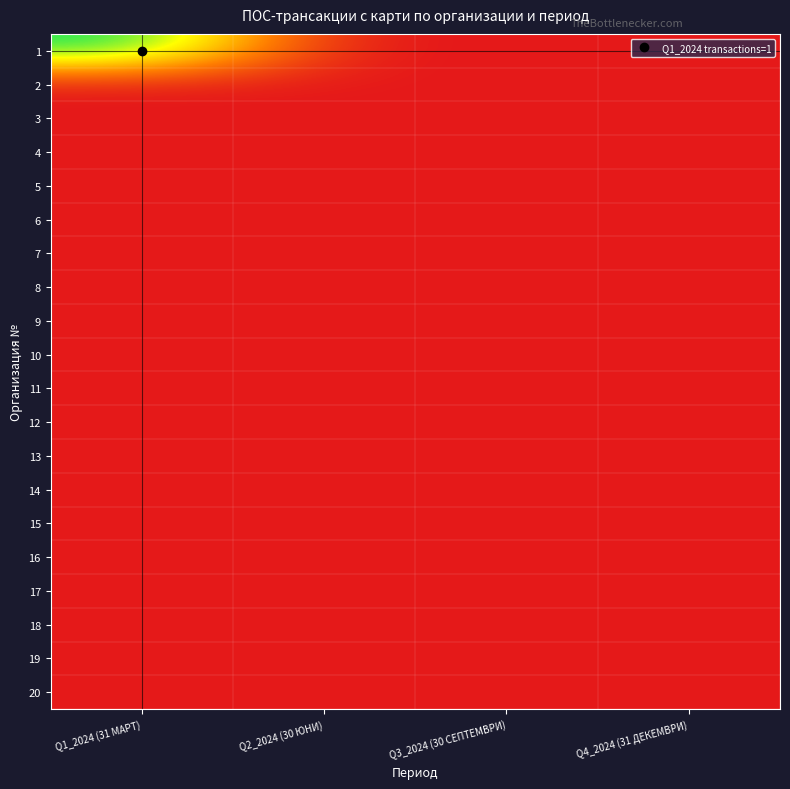

Rank the series at Q2_2024 (30 ЮНИ) from highest to lowest value.

1, 2, 3, 4, 5, 6, 7, 8, 9, 10, 11, 12, 13, 14, 15, 16, 17, 18, 19, 20